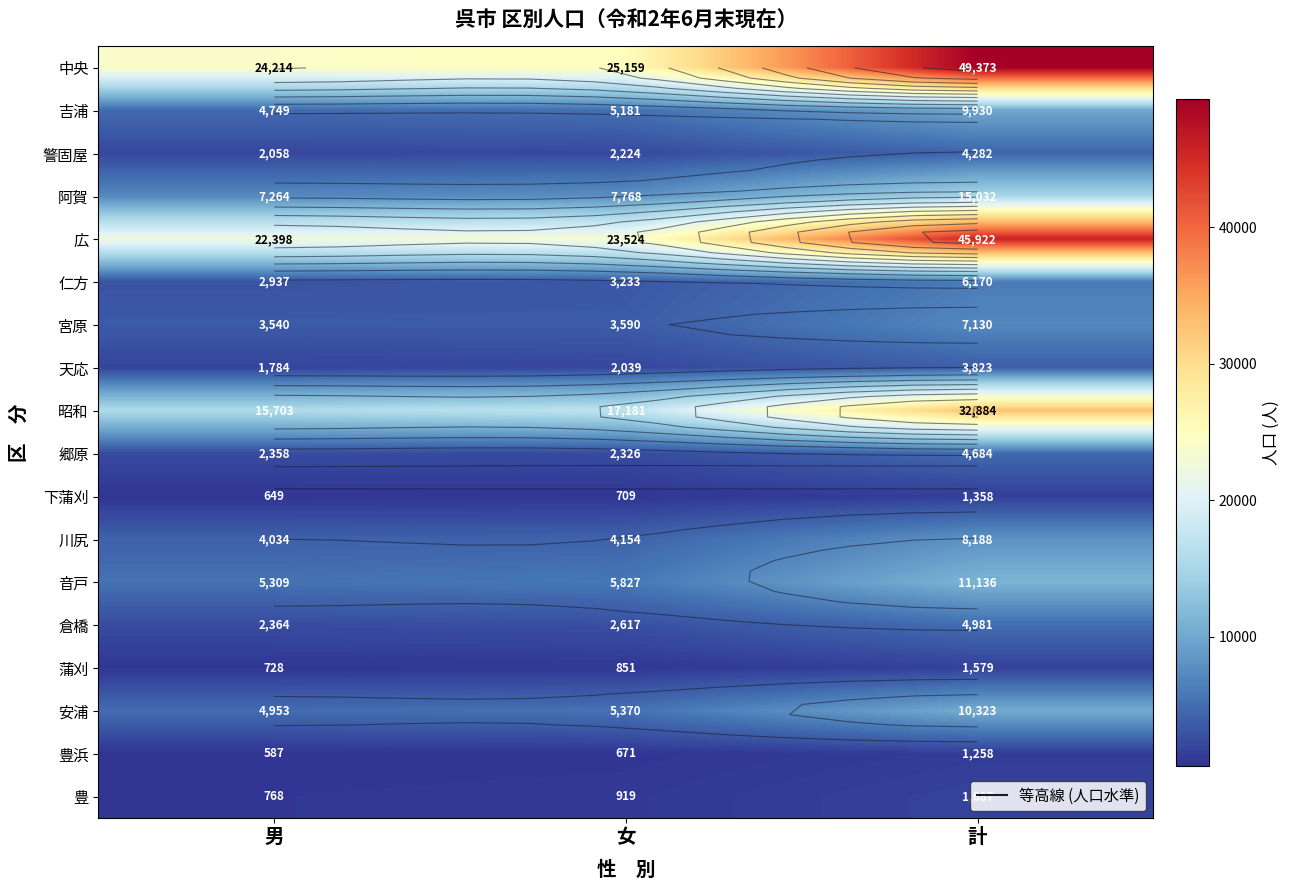

At which category is the sum across all series the highest?

計